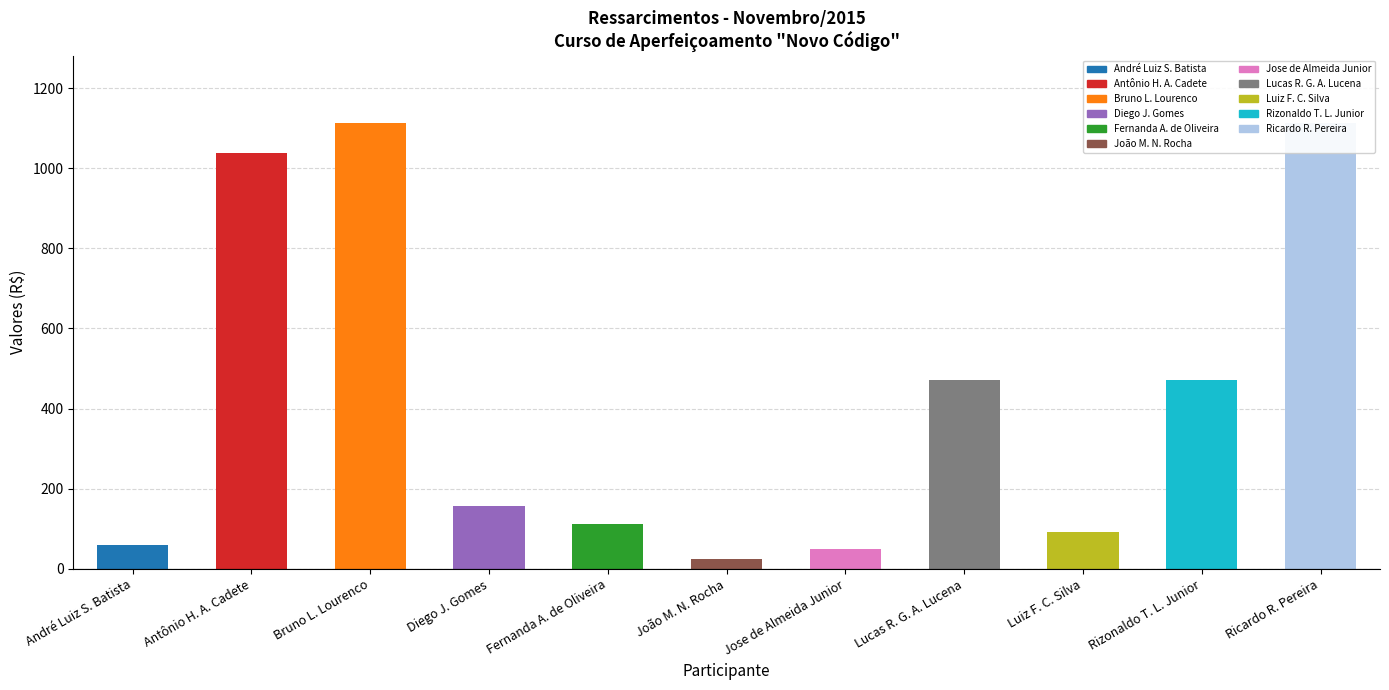

Rank the categories by value from highest to lowest.

Bruno L. Lourenco, Ricardo R. Pereira, Antônio H. A. Cadete, Lucas R. G. A. Lucena, Rizonaldo T. L. Junior, Diego J. Gomes, Fernanda A. de Oliveira, Luiz F. C. Silva, André Luiz S. Batista, Jose de Almeida Junior, João M. N. Rocha